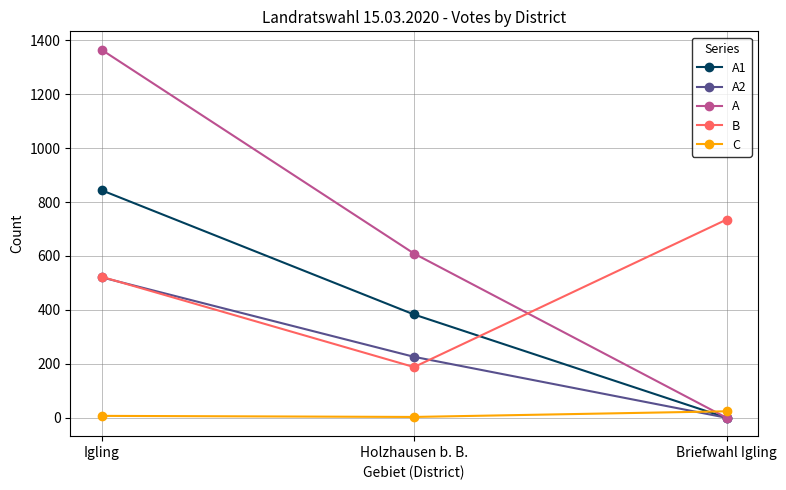

What is the greatest value displayed?

1365